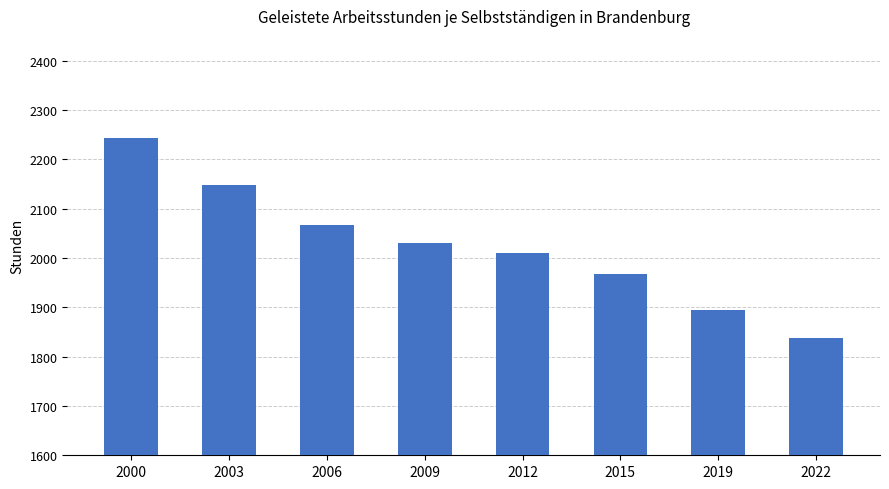

Count the number of data series in this chart.

1